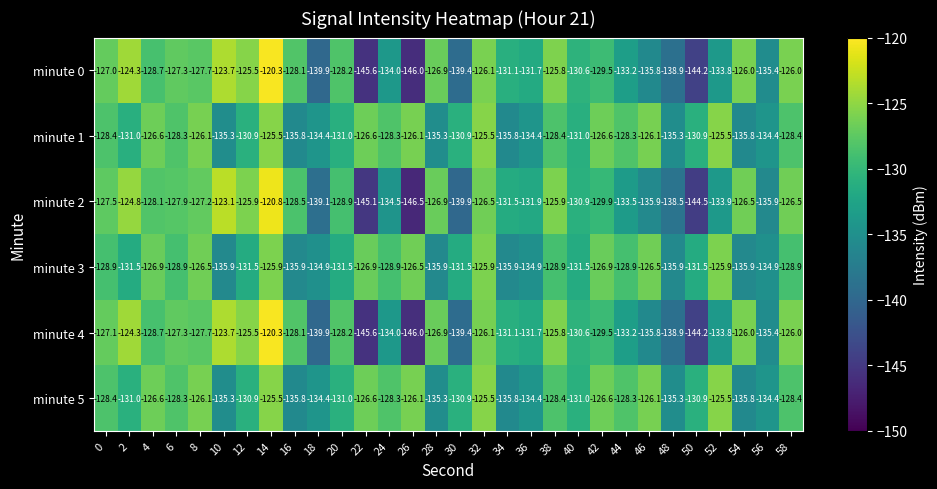

What is the spread (max minus min) of values at 10?

12.8